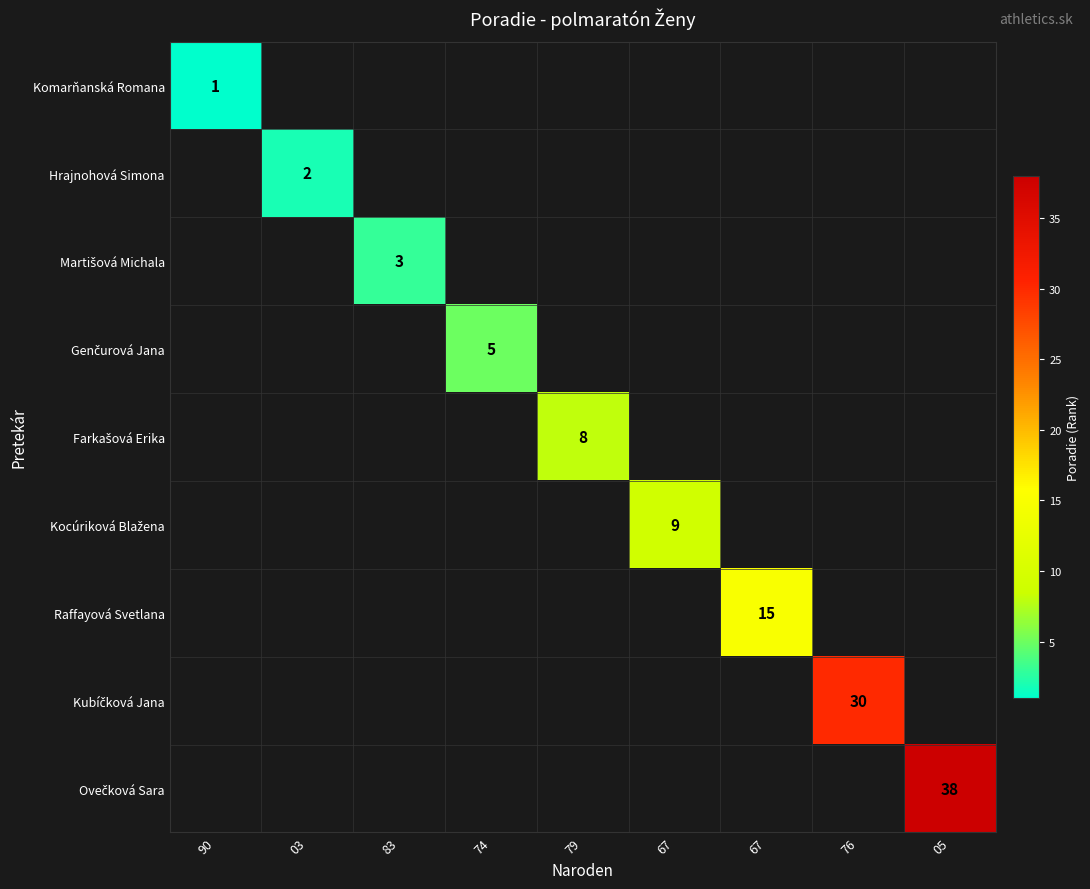

Rank the categories by Martišová Michala value from lowest to highest.

90, 03, 83, 74, 79, 67, 67, 76, 05